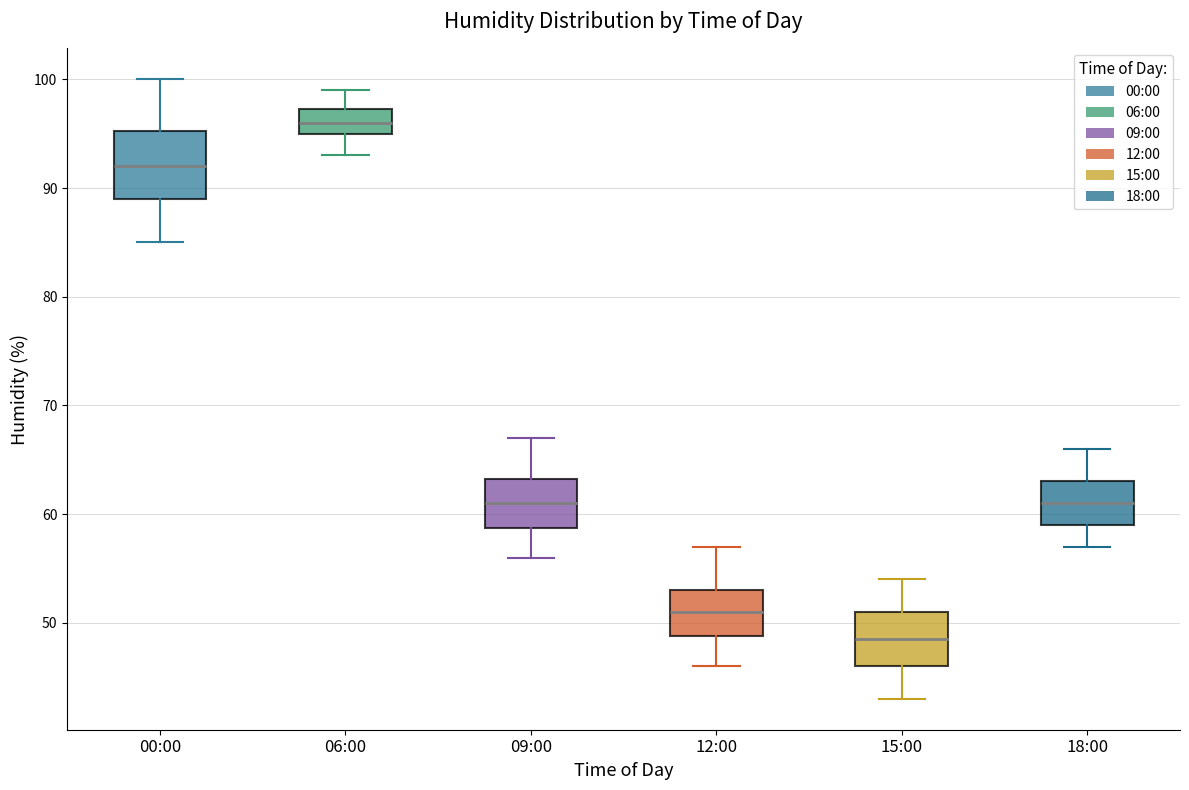

Reading left to right, transcribe this box plot: for each box, give where its median line is, the range the box spans, and where its two whiskers end, as read against the y-axis. The values are not printed on the chart, so give them approximately, as read against the axis.

00:00: median 92, box 89 to 95, whiskers 85 to 100
06:00: median 96, box 95 to 97, whiskers 93 to 99
09:00: median 61, box 59 to 63, whiskers 56 to 67
12:00: median 51, box 49 to 53, whiskers 46 to 57
15:00: median 49, box 46 to 51, whiskers 43 to 54
18:00: median 61, box 59 to 63, whiskers 57 to 66